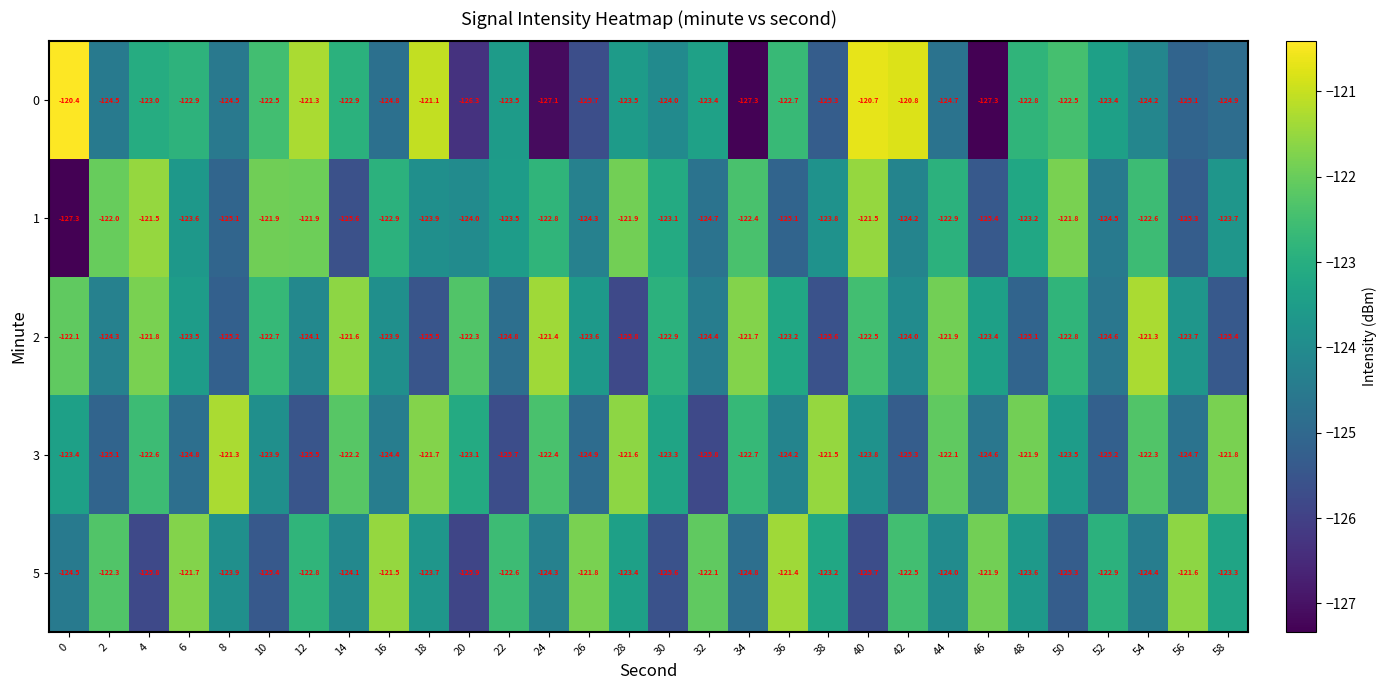

What is the difference between the second highest and second lowest values in the 1 series?

4.1